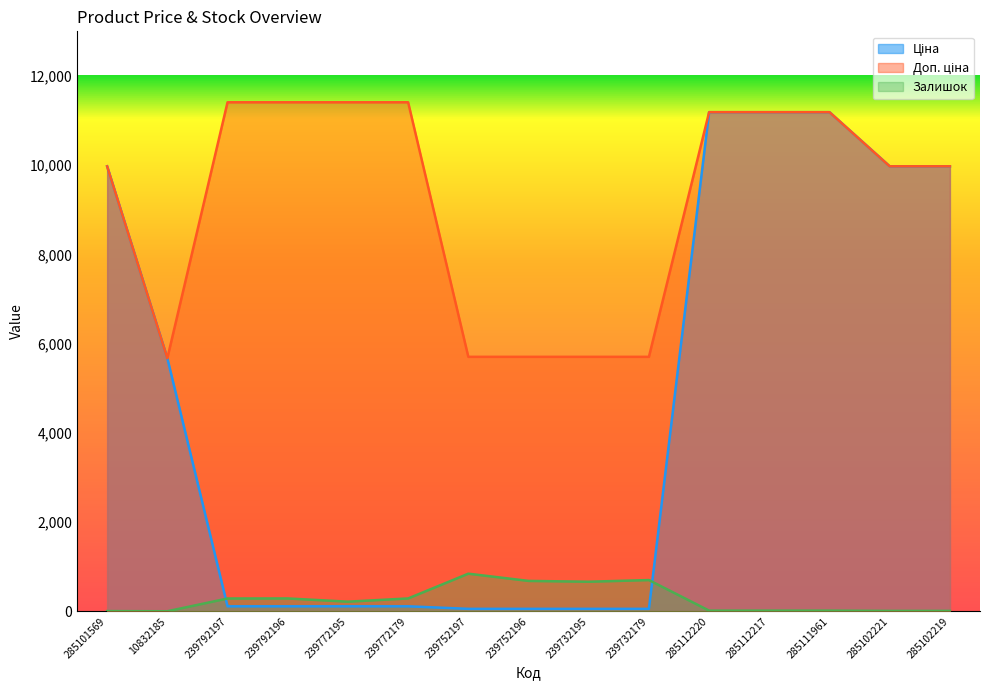

Reading left to right, extract all data points from this chart.

Ціна: 9975.0	5673.8	114.1	114.1	114.1	114.1	57.0	57.0	57.0	57.0	11188.2	11188.2	11188.2	9975.0	9975.0
Доп. ціна: 9975.0	5673.8	11410.0	11410.0	11410.0	11410.0	5705.0	5705.0	5705.0	5705.0	11188.2	11188.2	11188.2	9975.0	9975.0
Залишок: 7.0	3.0	289.0	290.0	218.0	290.0	845.0	683.0	665.0	702.0	17.0	17.0	17.0	11.0	11.0